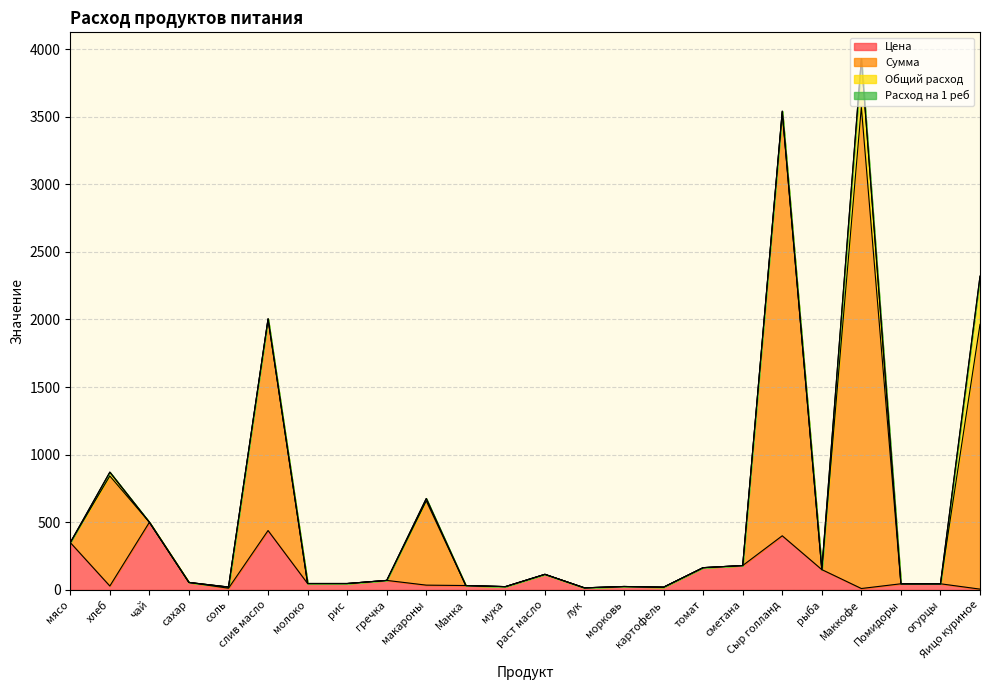

How many values in the Сумма series are below 115?

12